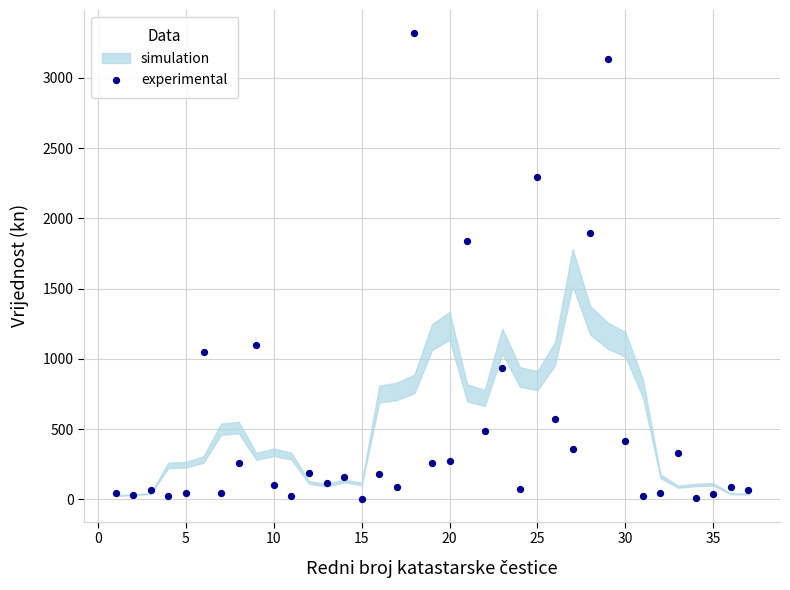

What is the range of Y values (max minus min)?

3309.2